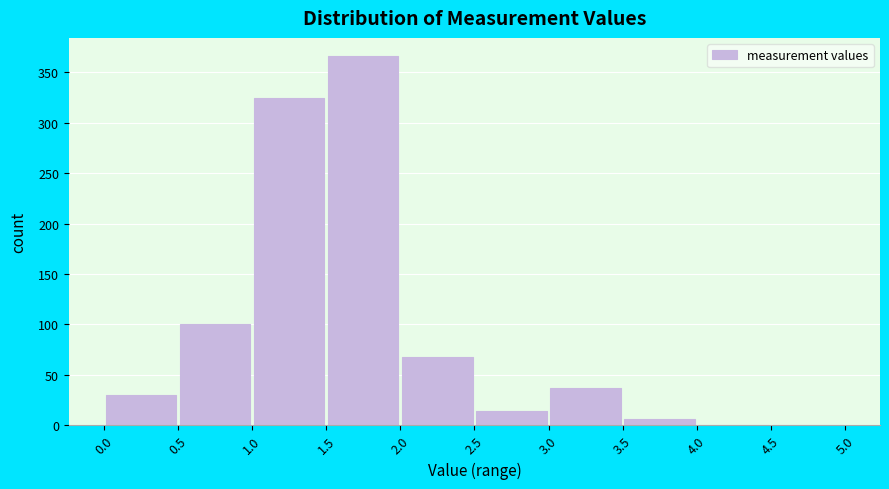

Over which range of the x-axis is the bar tallest?

1.5 to 2.0